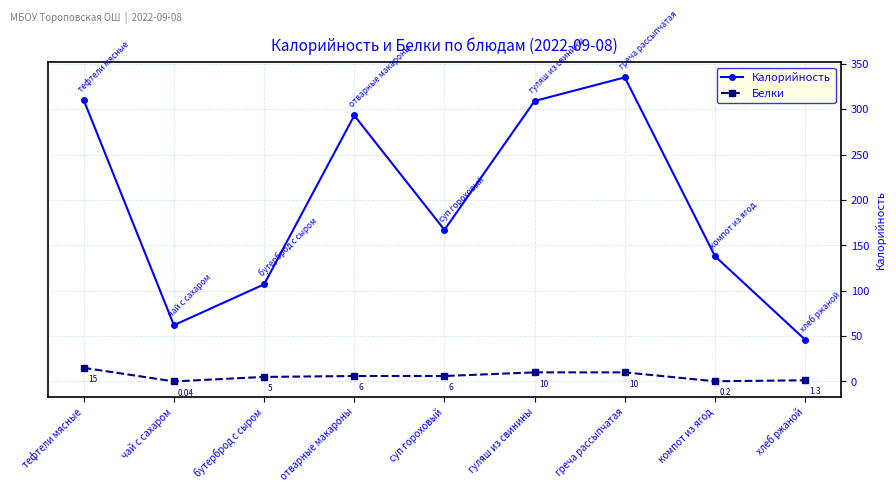

How many lines are shown in the chart?

2